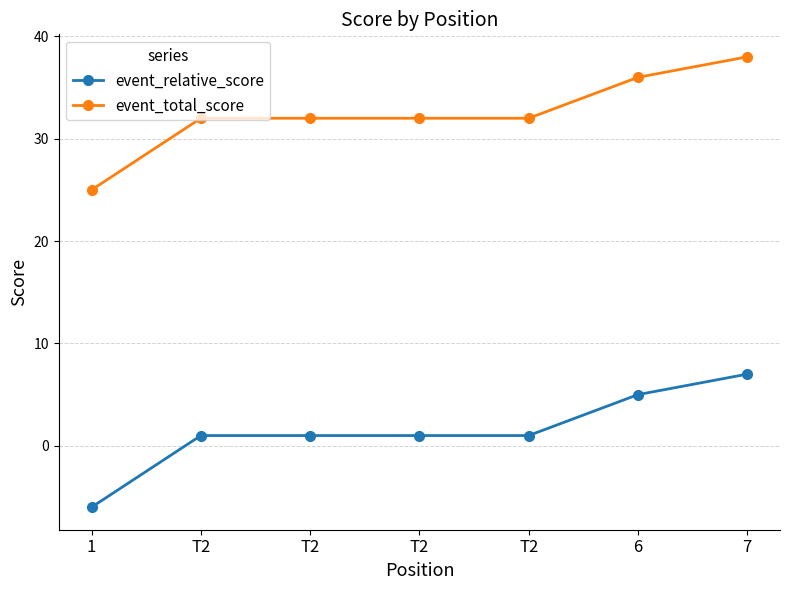

Rank the series by their maximum value, from lowest to highest.

event_relative_score, event_total_score